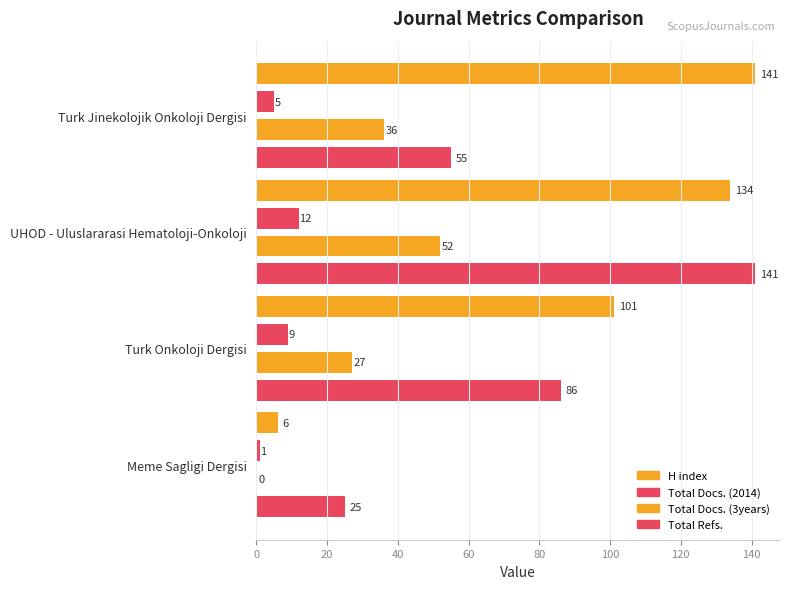

How many distinct data groups are displayed?

4